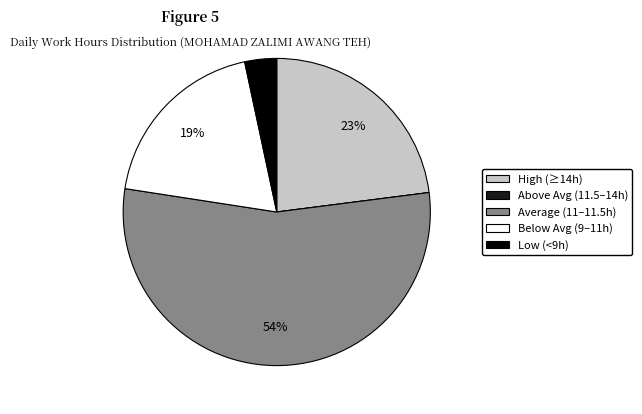

To the nearest percent, what is the average slice percentage?

20%